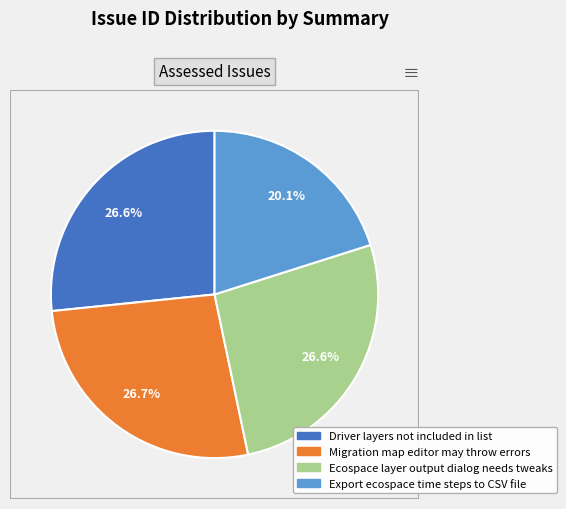

To the nearest percent, what is the average slice percentage?

25%